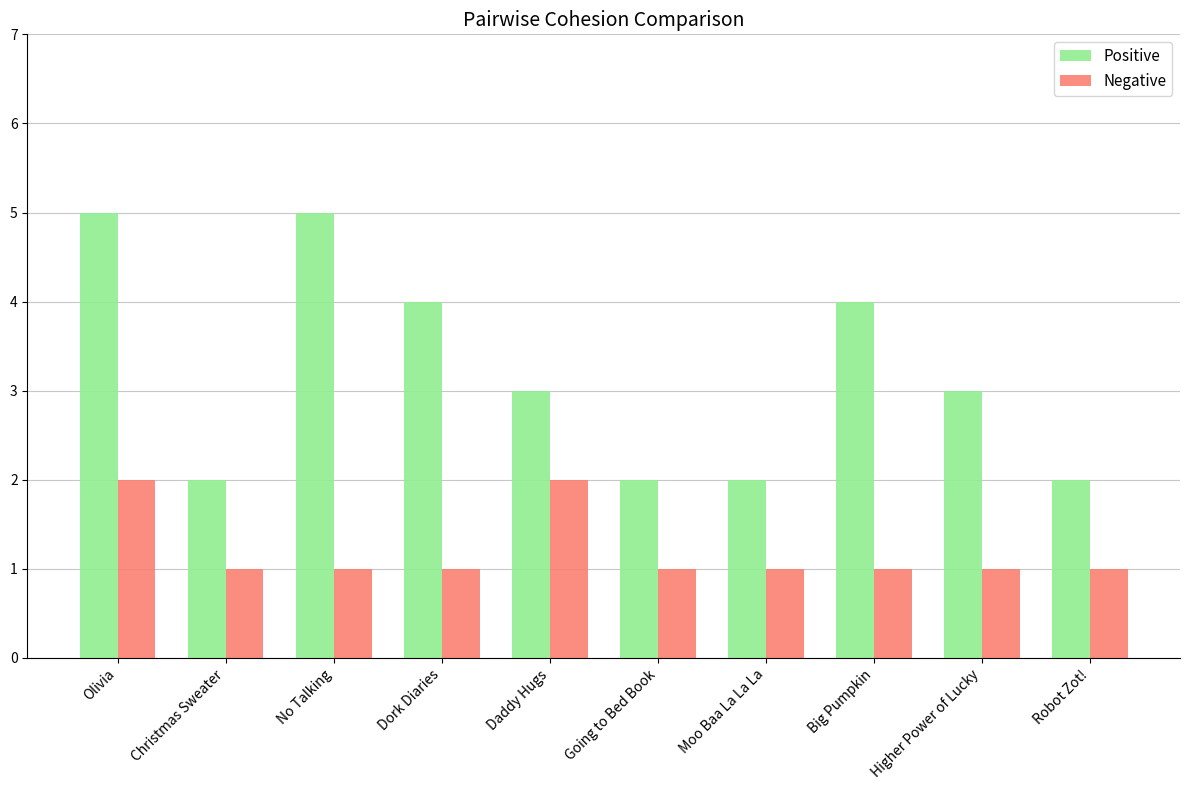

How many series are shown in this chart?

2